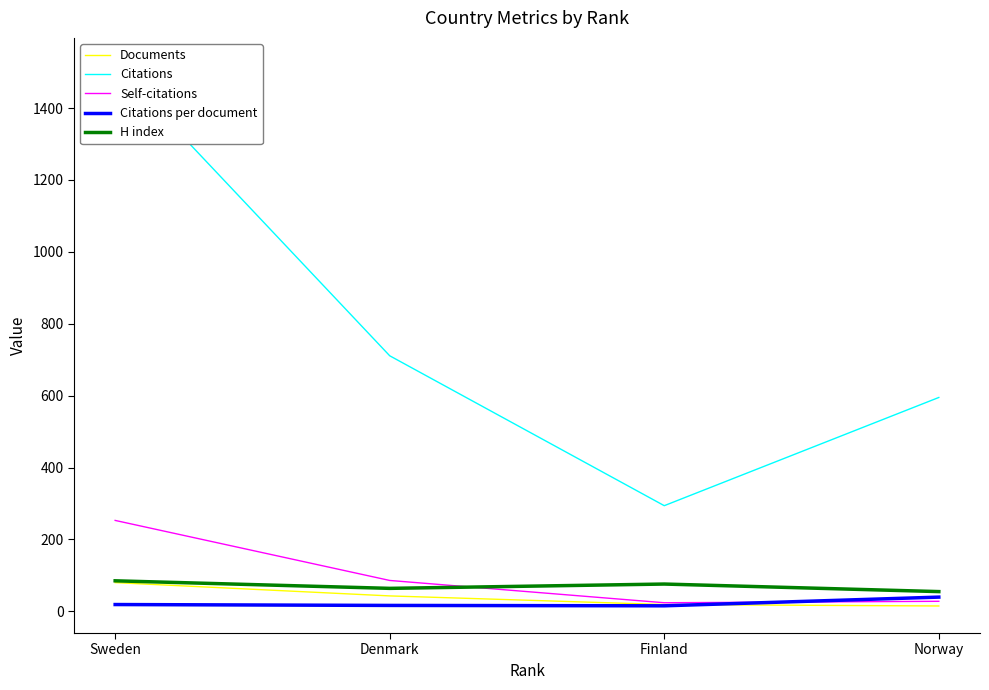

The value of Self-citations at Sweden is 88.9. True or false?

False